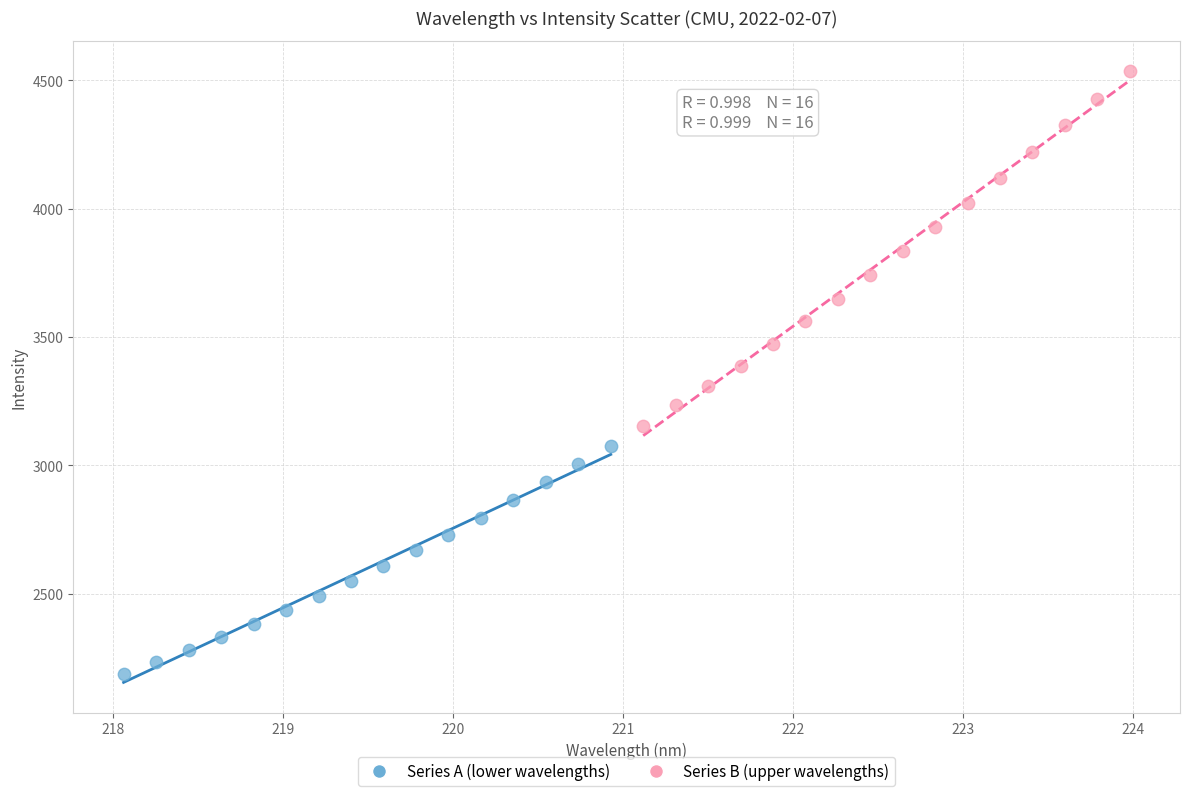

Which series has the largest Y range (max minus min)?

Series B (upper wavelengths)